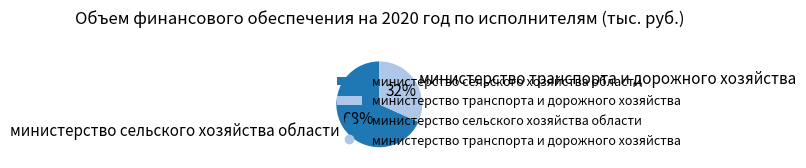

Which has a higher value, министерство сельского хозяйства области or министерство транспорта и дорожного хозяйства?

министерство сельского хозяйства области